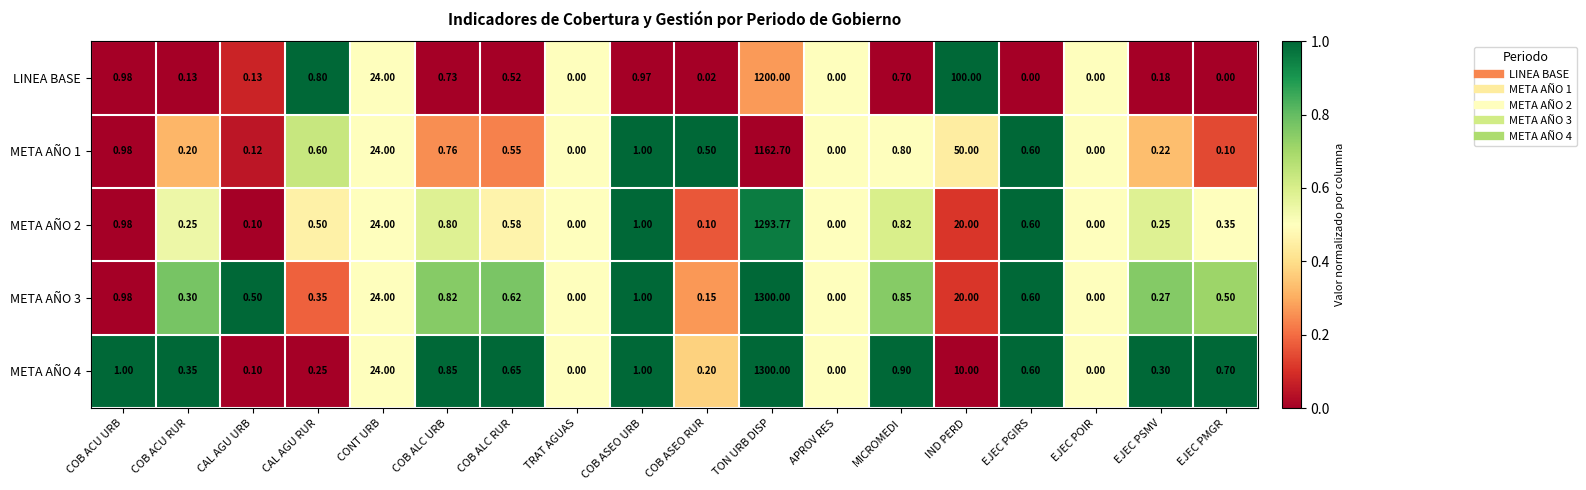

At which category does the chart reach its peak across all series?

TON URB DISP